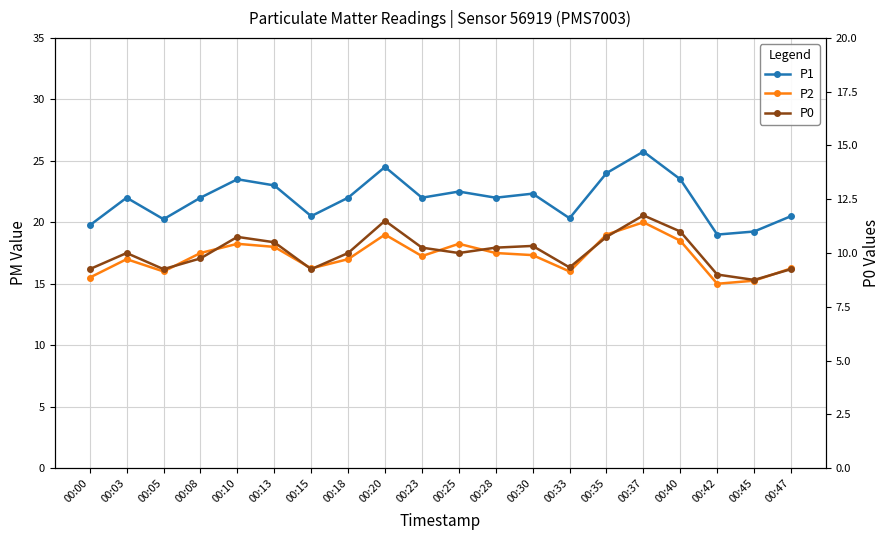

What is the value of the P2 point at the 13th from the left?

17.3